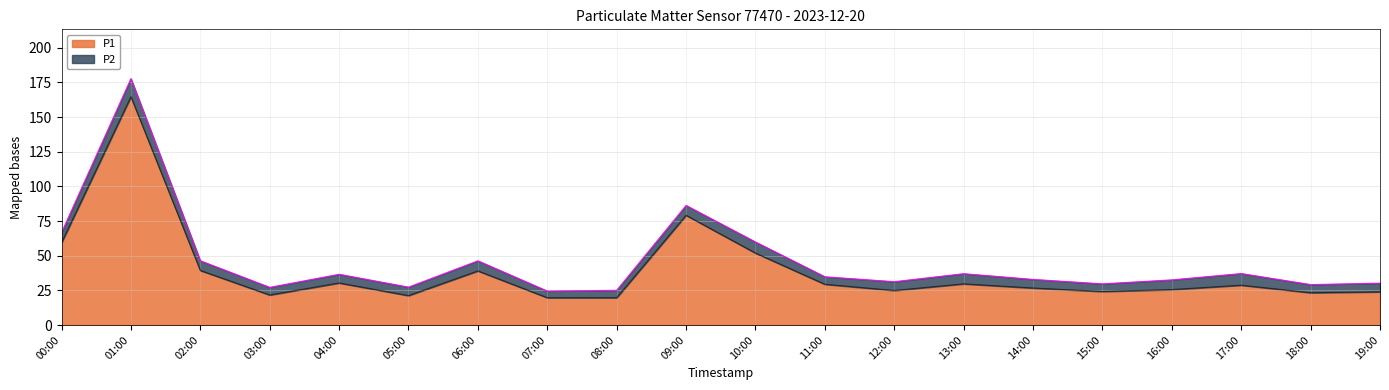

What is the label of the 1st point from the right?

19:00